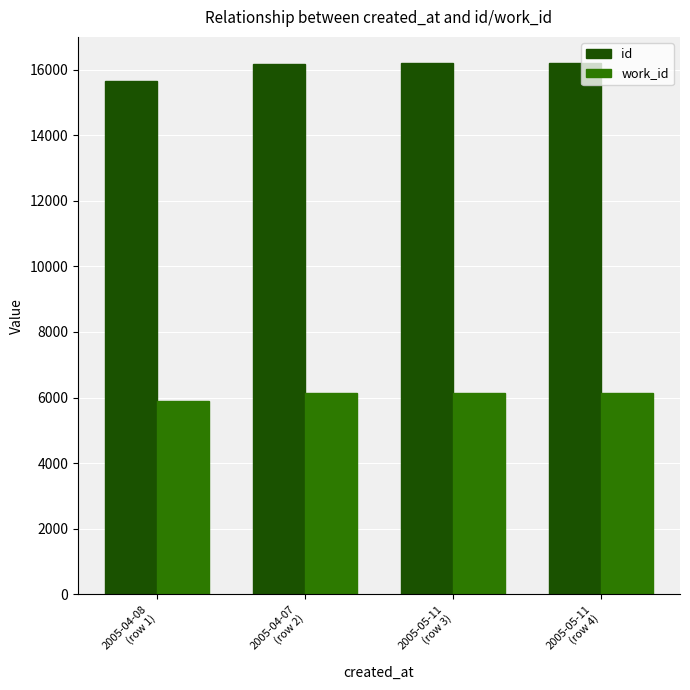

What is the total value across all series at 2005-05-11
(row 3)?

22322